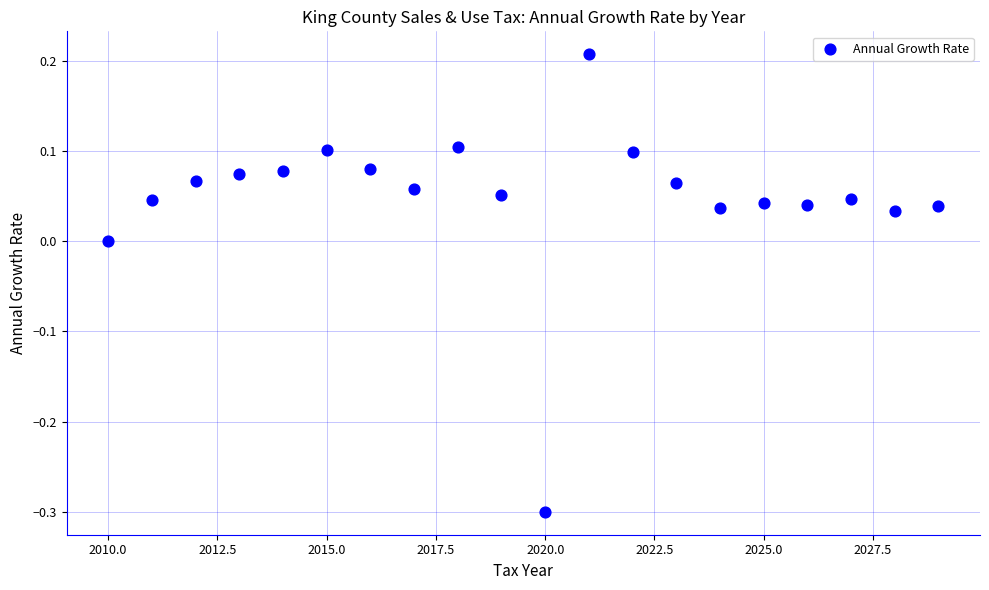

What is the range of Y values (max minus min)?

0.5